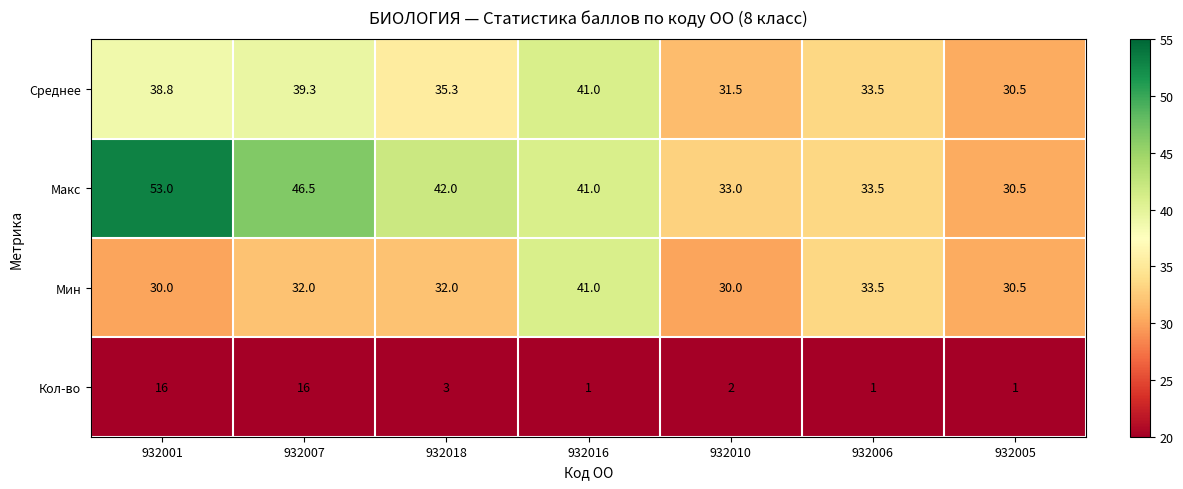

The Мин series shows 32.0 at 932007. True or false?

True